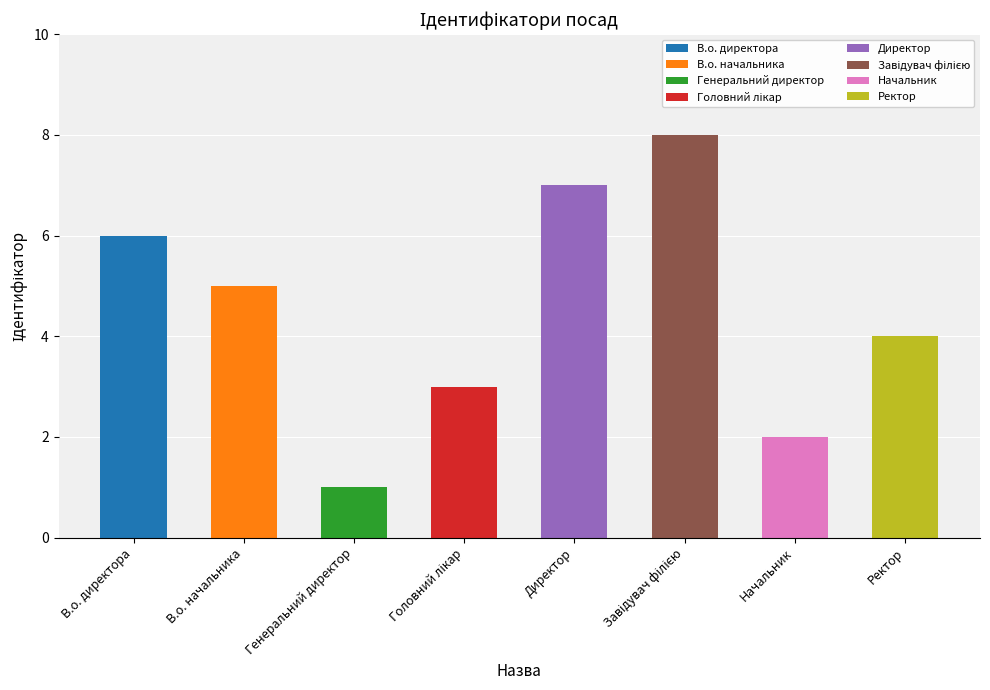

True or false: the data shows 5 at В.о. начальника.

True